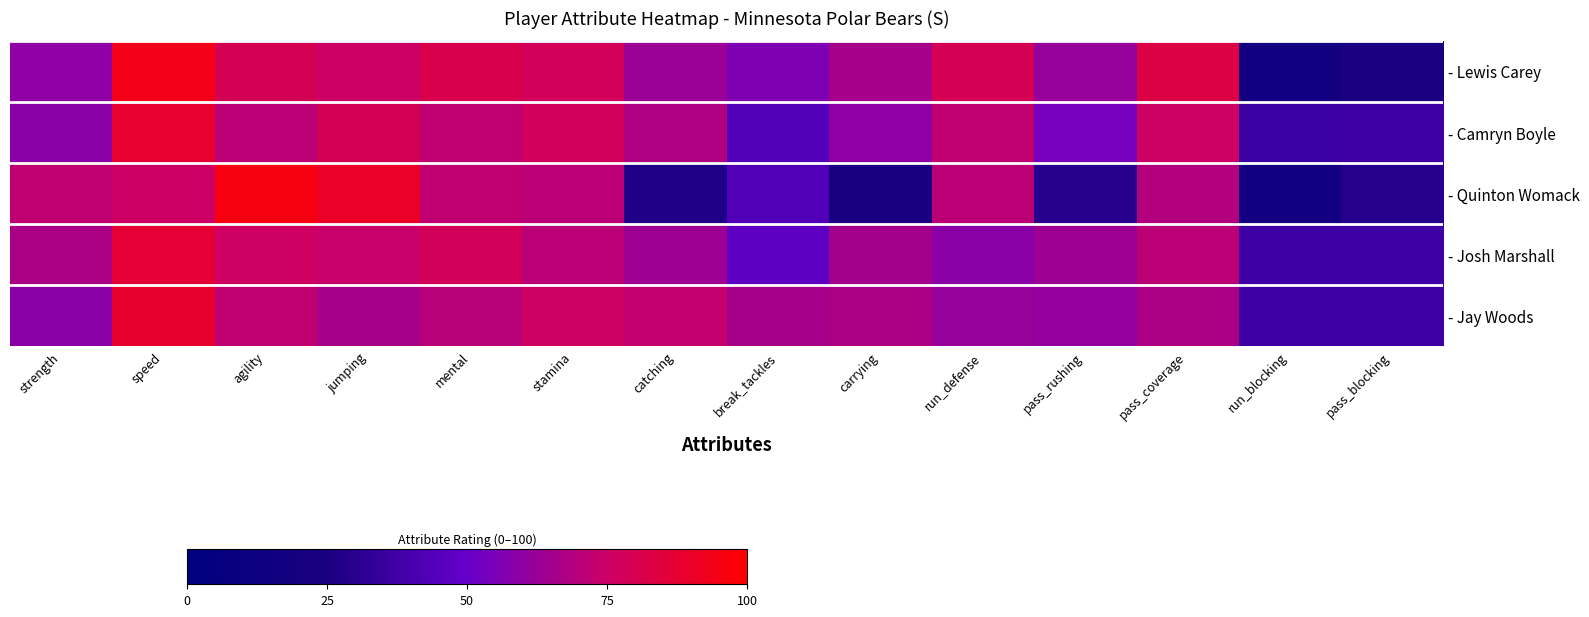

Reading left to right, what are all the values shown in this chart?

- Lewis Carey: strength=60	speed=94	agility=79	jumping=75	mental=81	stamina=78	catching=63	break_tackles=56	carrying=66	run_defense=79	pass_rushing=62	pass_coverage=83	run_blocking=19	pass_blocking=26
- Camryn Boyle: strength=59	speed=88	agility=71	jumping=79	mental=72	stamina=77	catching=68	break_tackles=44	carrying=60	run_defense=72	pass_rushing=54	pass_coverage=76	run_blocking=36	pass_blocking=37
- Quinton Womack: strength=72	speed=75	agility=96	jumping=90	mental=72	stamina=71	catching=27	break_tackles=43	carrying=24	run_defense=71	pass_rushing=30	pass_coverage=69	run_blocking=18	pass_blocking=29
- Josh Marshall: strength=67	speed=87	agility=76	jumping=74	mental=78	stamina=71	catching=64	break_tackles=47	carrying=65	run_defense=59	pass_rushing=64	pass_coverage=71	run_blocking=37	pass_blocking=37
- Jay Woods: strength=59	speed=89	agility=72	jumping=66	mental=70	stamina=76	catching=73	break_tackles=66	carrying=67	run_defense=62	pass_rushing=61	pass_coverage=67	run_blocking=37	pass_blocking=37